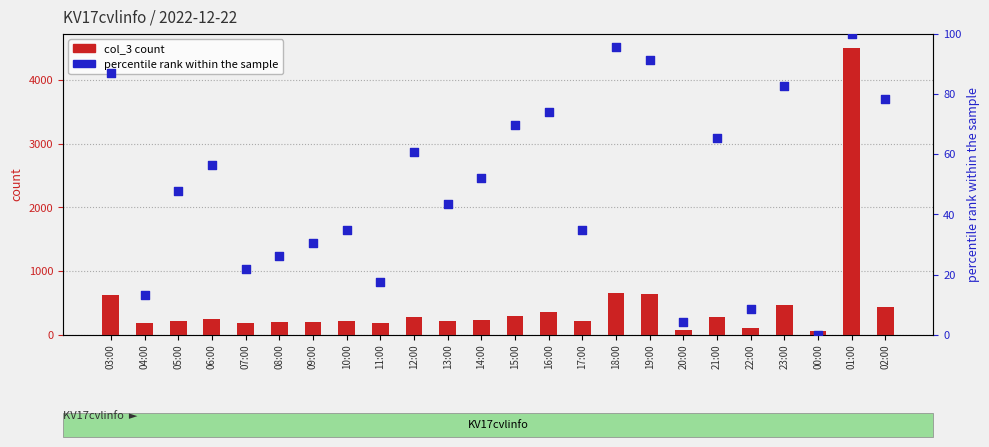

Which series has the largest total across all categories?

col_3 count